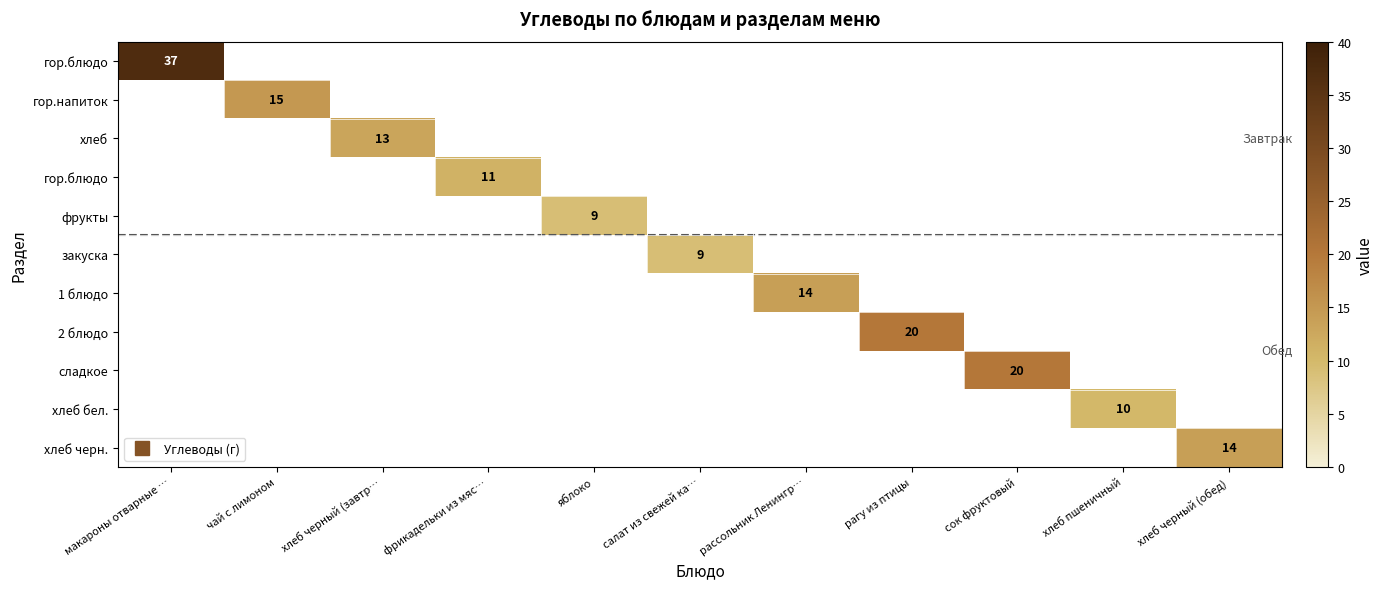

At which category does the chart reach its minimum across all series?

яблоко